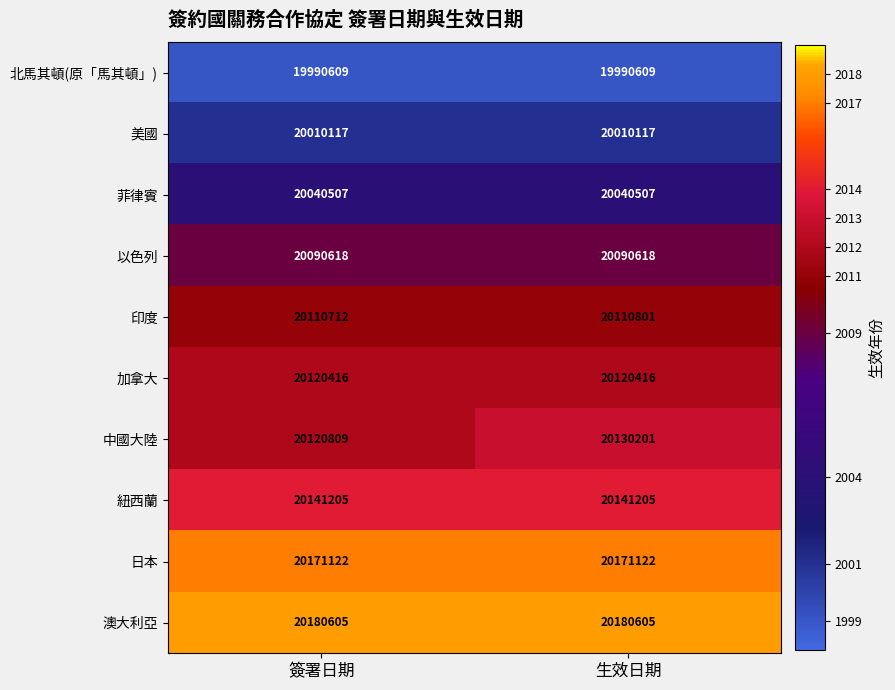

Between 簽署日期 and 生效日期, which series saw the biggest shift?

中國大陸